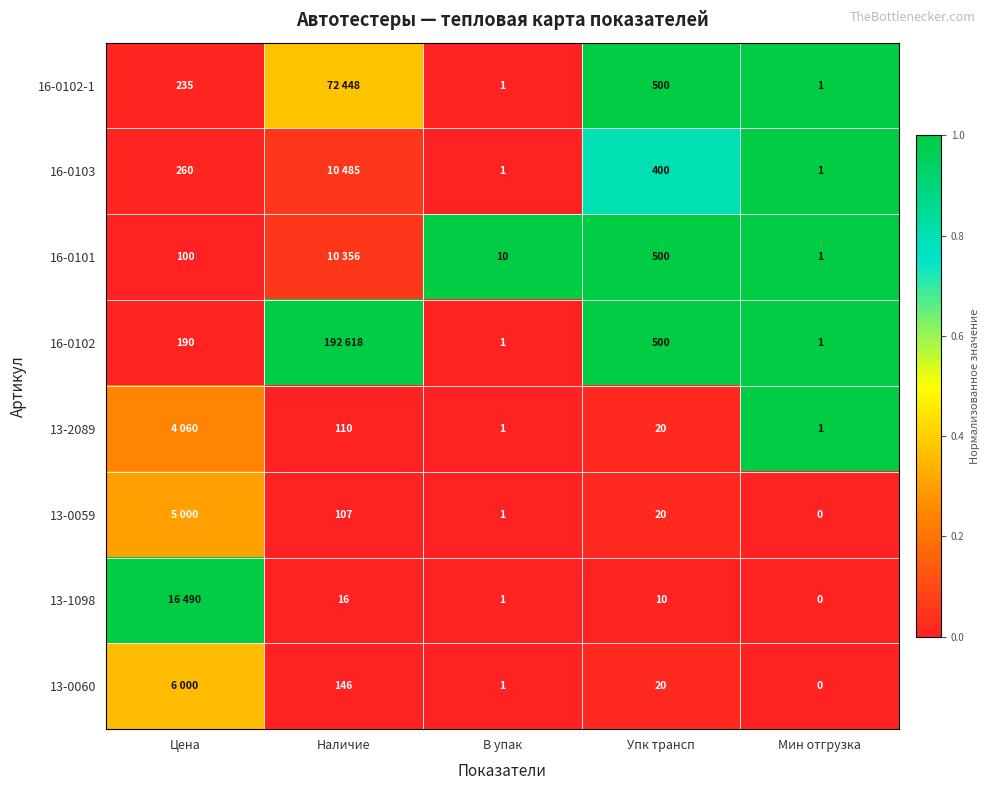

Is the value of 13-1098 at Упк трансп greater than the value of 16-0102-1 at В упак?

Yes